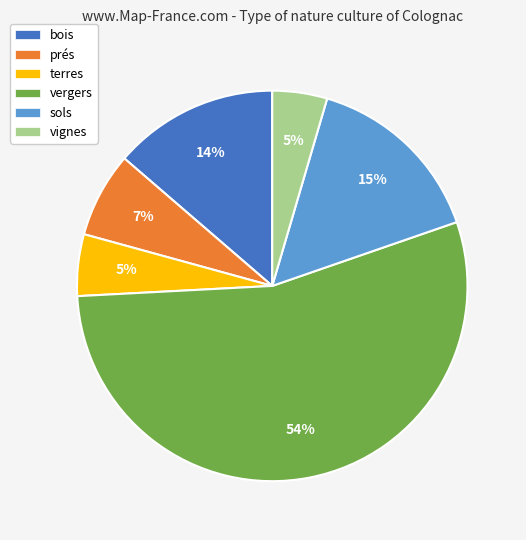

Does any single category account for the majority?

Yes